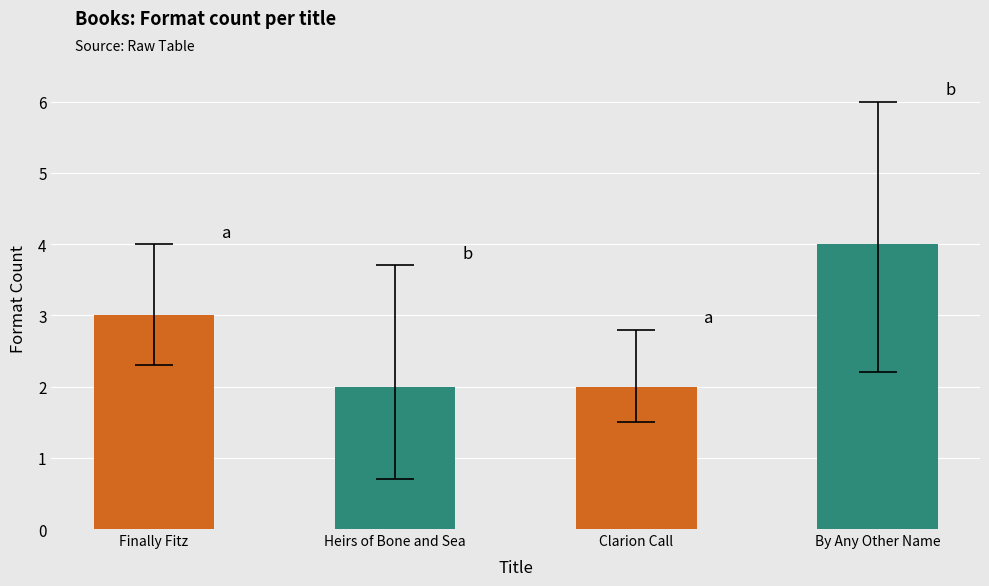

How many values are between 2 and 4?

4